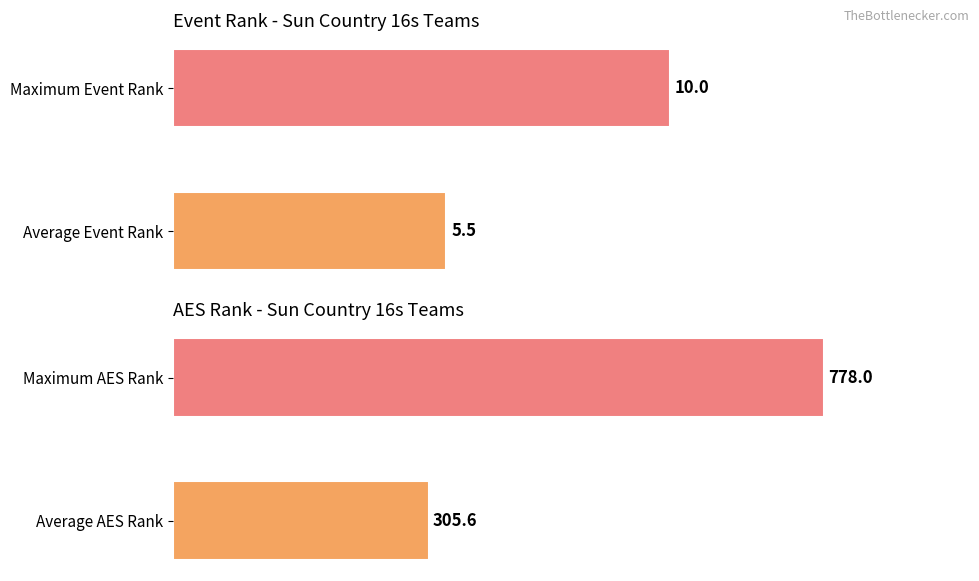

Does the chart contain stacked bars?

No